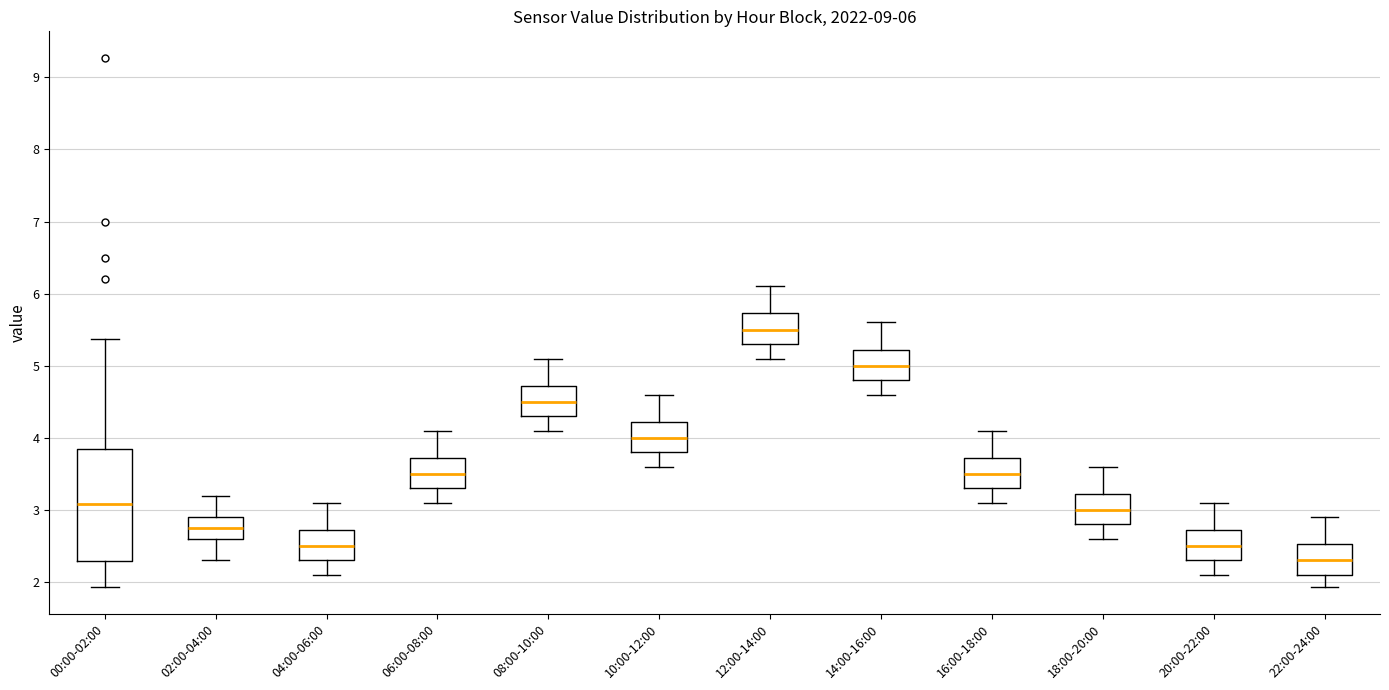

Comparing the boxes themselves (not the whiskers), which one is the tallest?

00:00-02:00